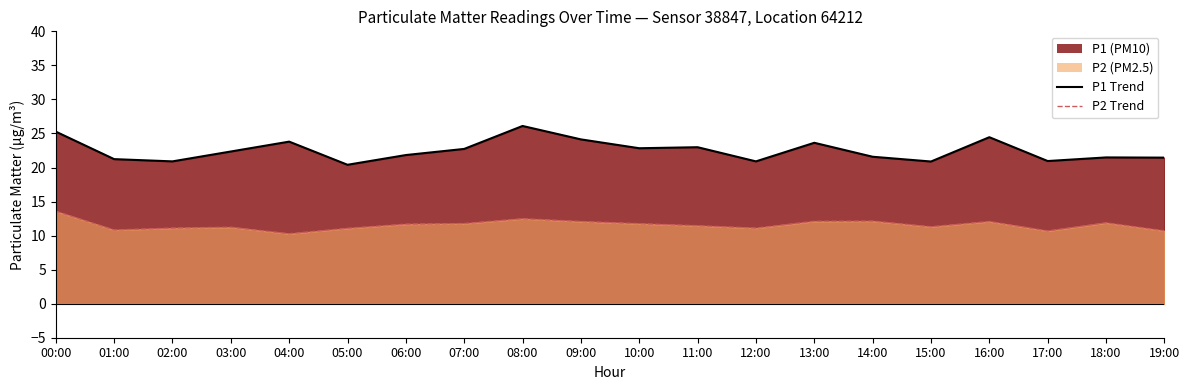

The P1 Trend series shows 23.6 at 13:00. True or false?

True